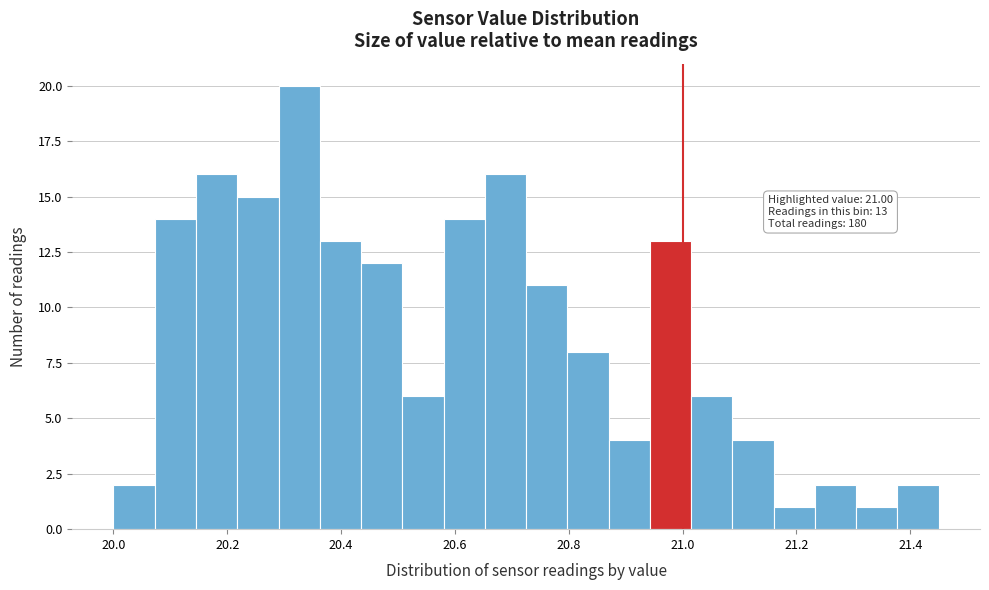

Around what value on the x-axis is the tallest bar? Give the approximate position of its centre, as read against the axis.

20.32